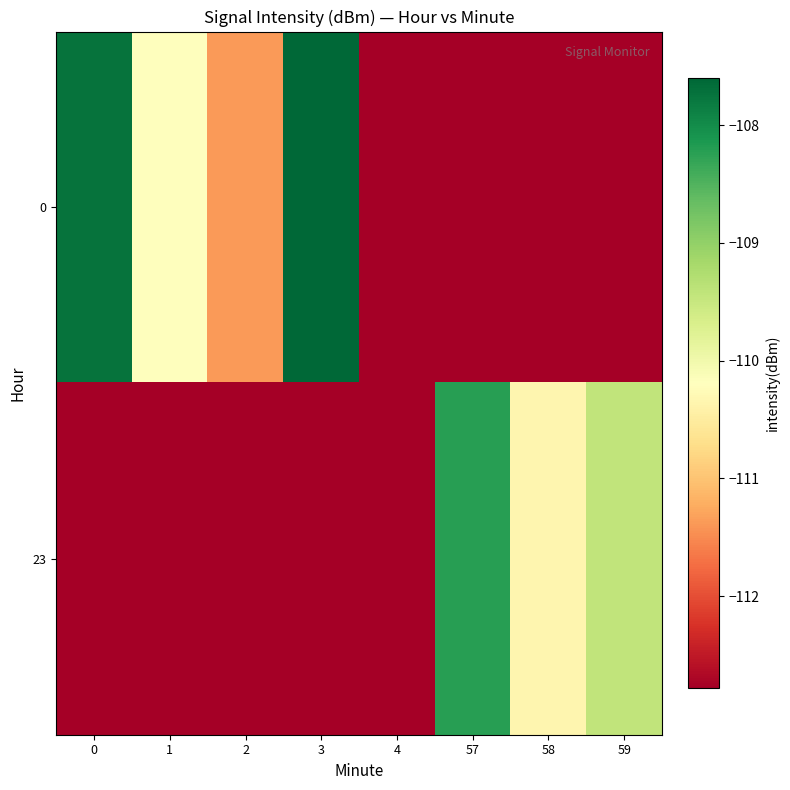

Which category has the lowest value across all series?

4